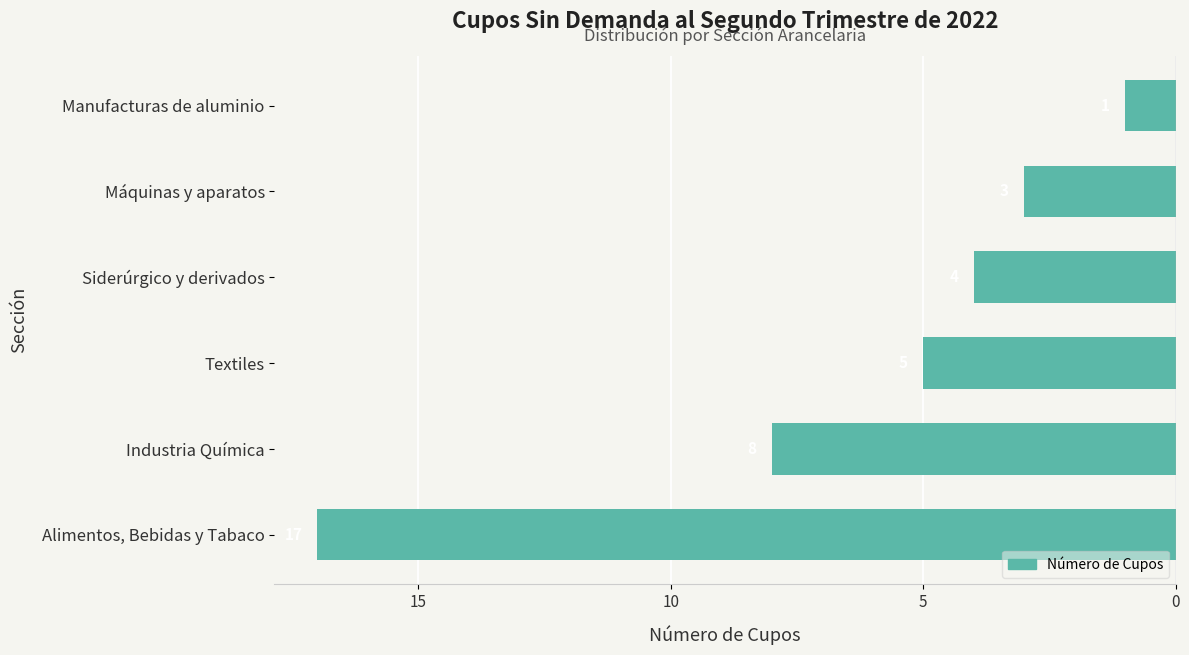

Does the chart contain any negative values?

Yes